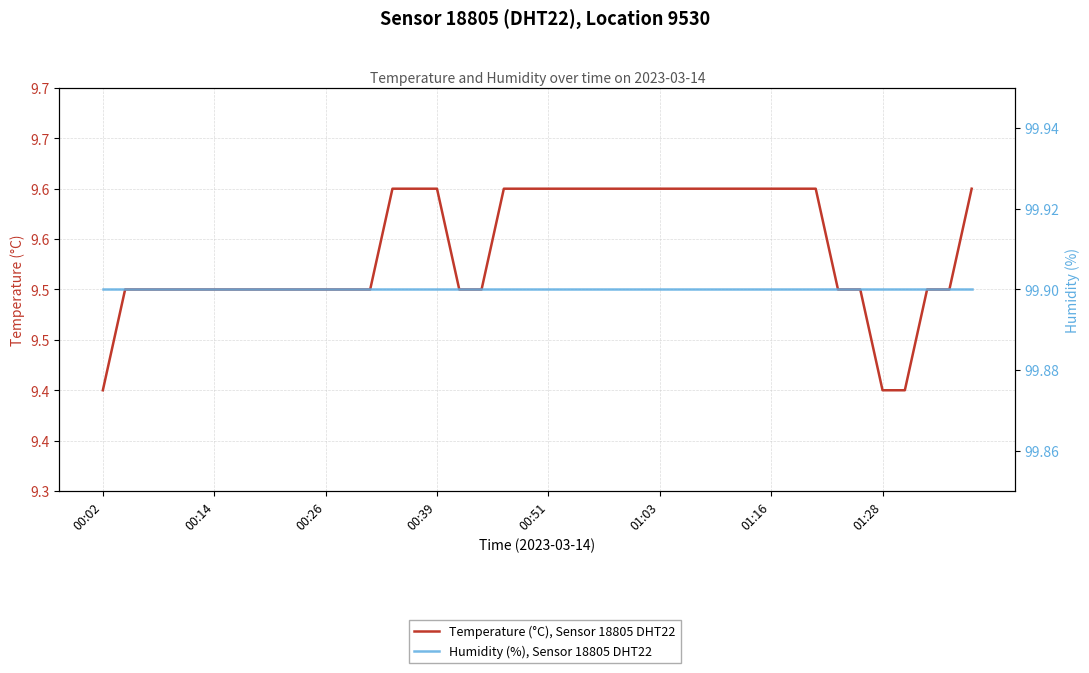

What is the value of the Humidity (%), Sensor 18805 DHT22 point at the 16th from the left?

99.9